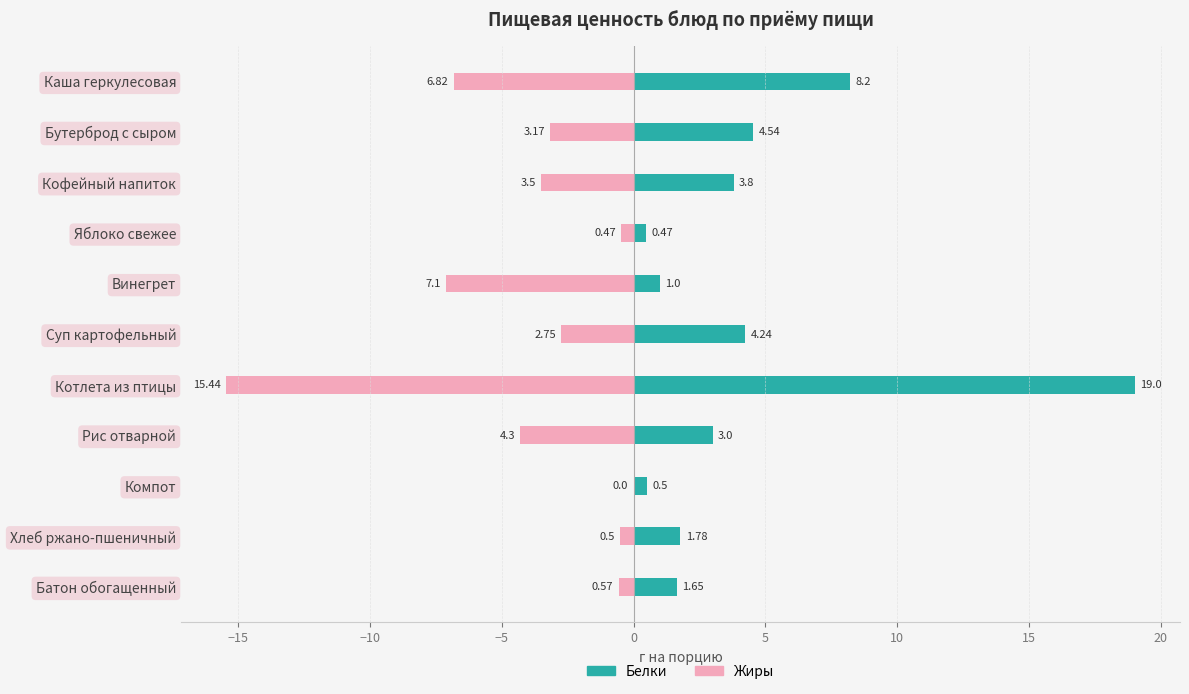

How many series are shown in this chart?

2